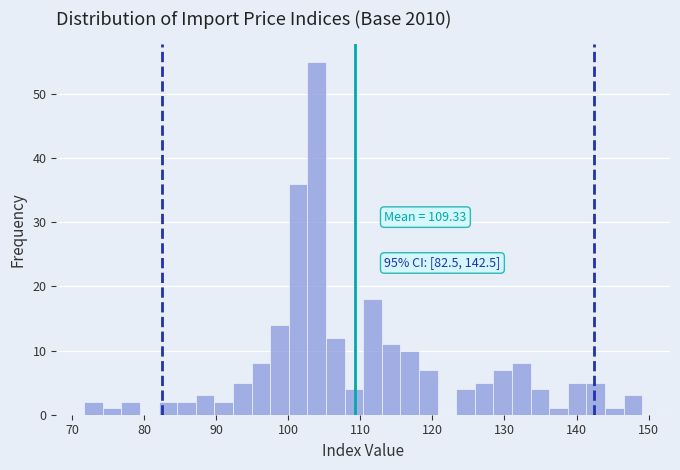

Around what value on the x-axis is the tallest bar? Give the approximate position of its centre, as read against the axis.

104